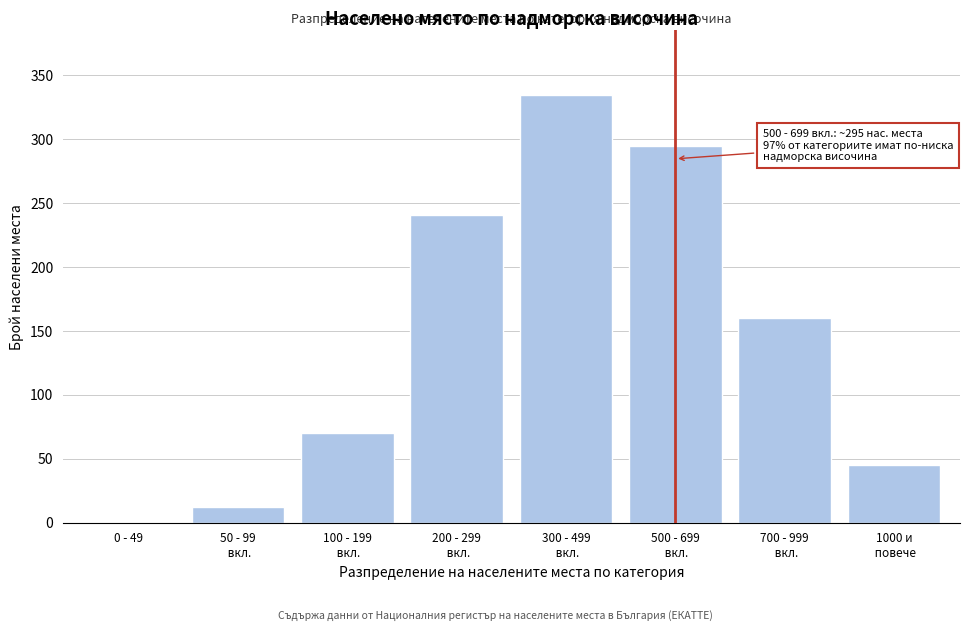

What is the maximum value shown in the chart?

335